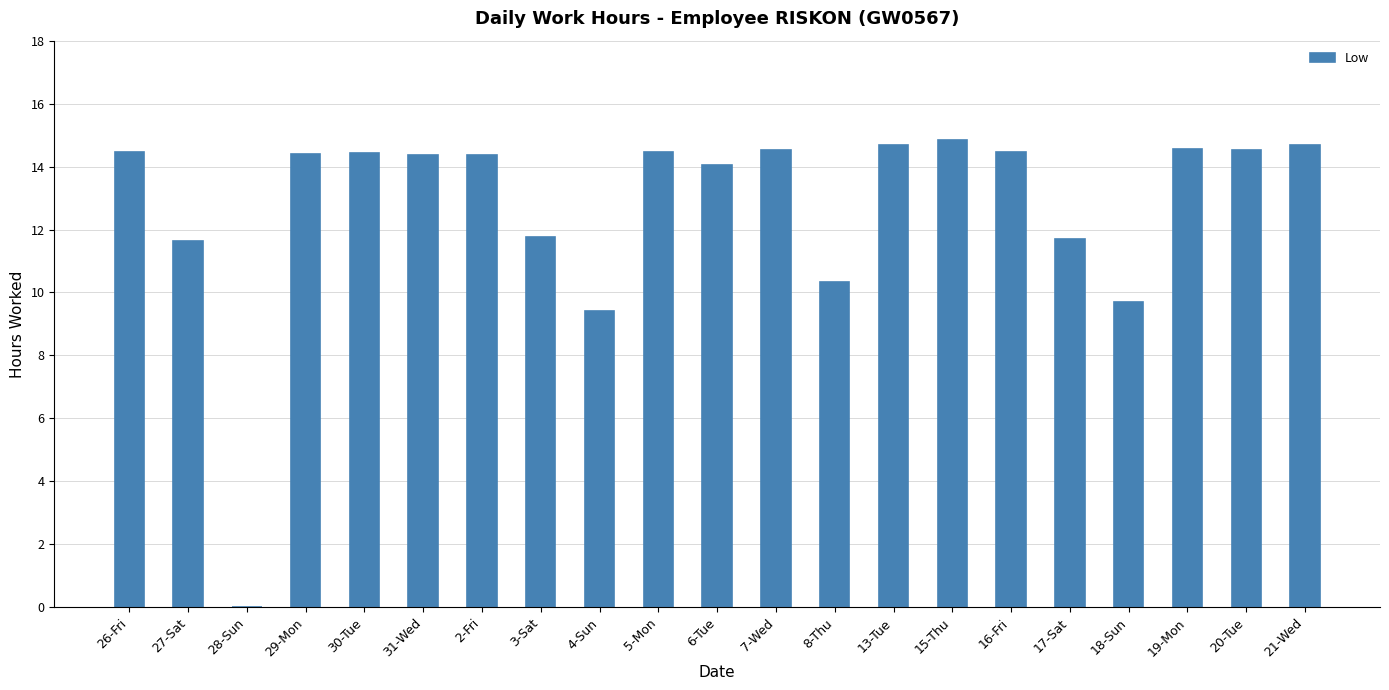

The chart shows a value of 14.5 at 7-Wed. True or false?

True